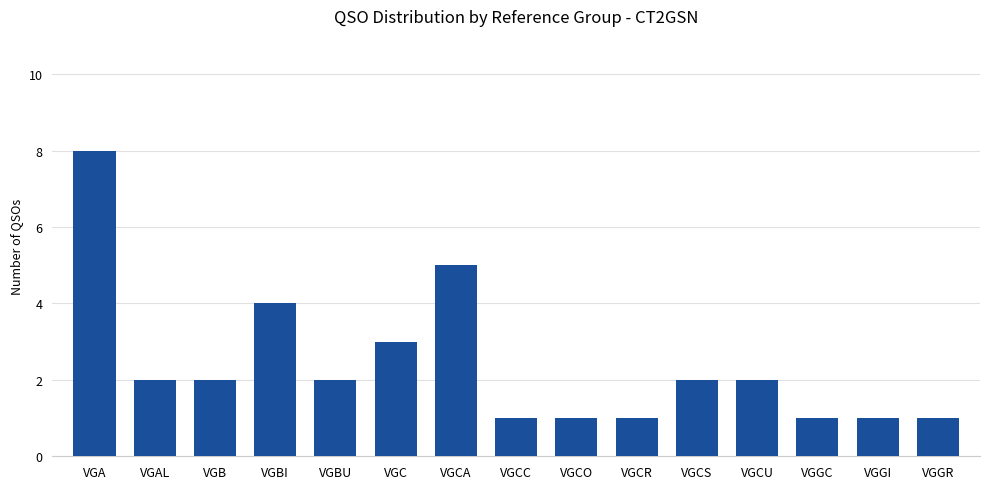

What is the value of the 9th bar from the left?

1